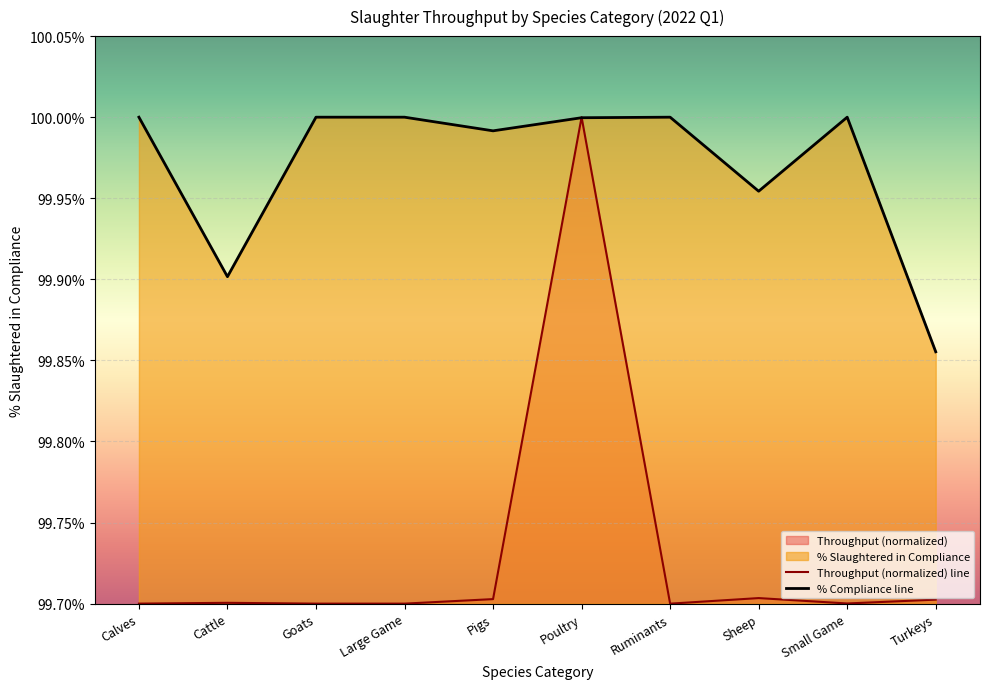

Reading left to right, extract all data points from this chart.

Throughput (normalized) line: Calves=99.7	Cattle=99.7	Goats=99.7	Large Game=99.7	Pigs=99.7	Poultry=100.0	Ruminants=99.7	Sheep=99.7	Small Game=99.7	Turkeys=99.7
% Compliance line: Calves=100.0	Cattle=99.9	Goats=100.0	Large Game=100.0	Pigs=100.0	Poultry=100.0	Ruminants=100.0	Sheep=100.0	Small Game=100.0	Turkeys=99.9